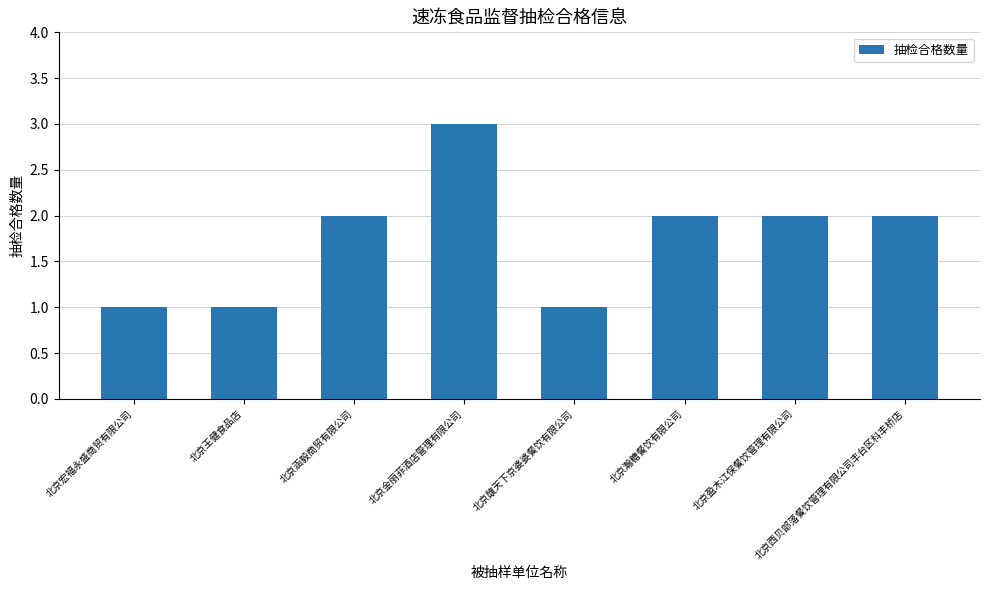

Approximately how many times larger is the value at 北京西贝部落餐饮管理有限公司丰台区科丰桥店 compared to 北京盈木江保餐饮管理有限公司?

1.0